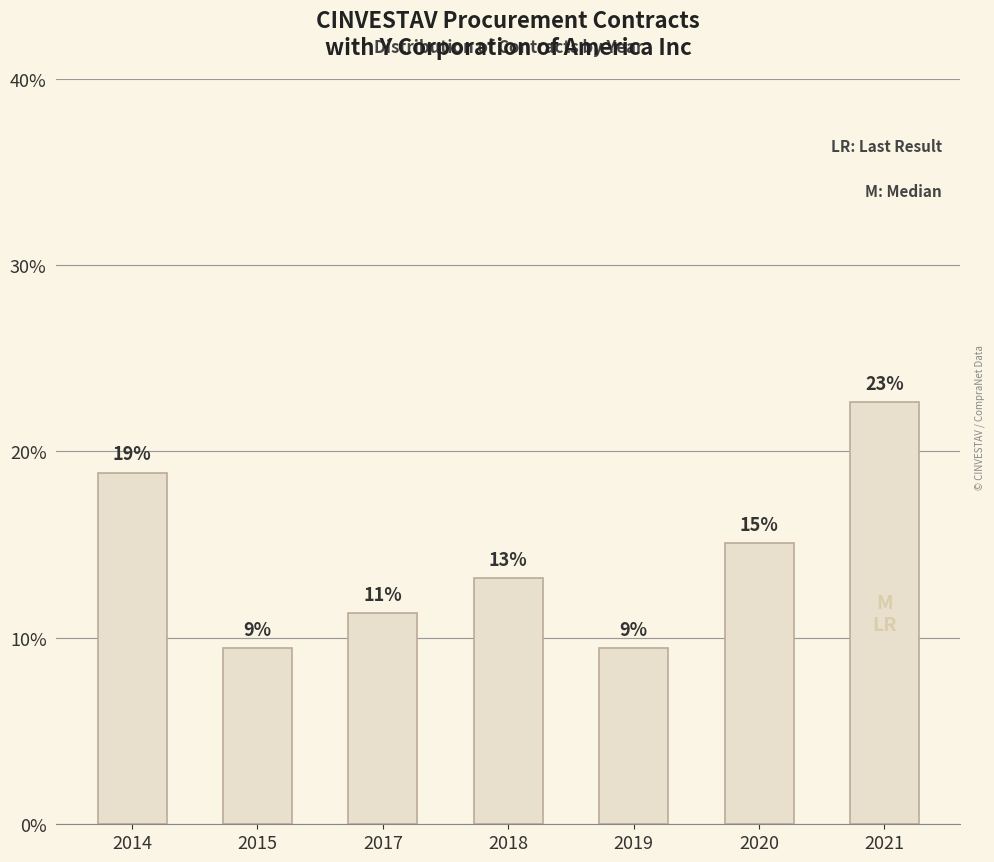

Approximately how many times larger is the value at 2021 compared to 2020?

1.5